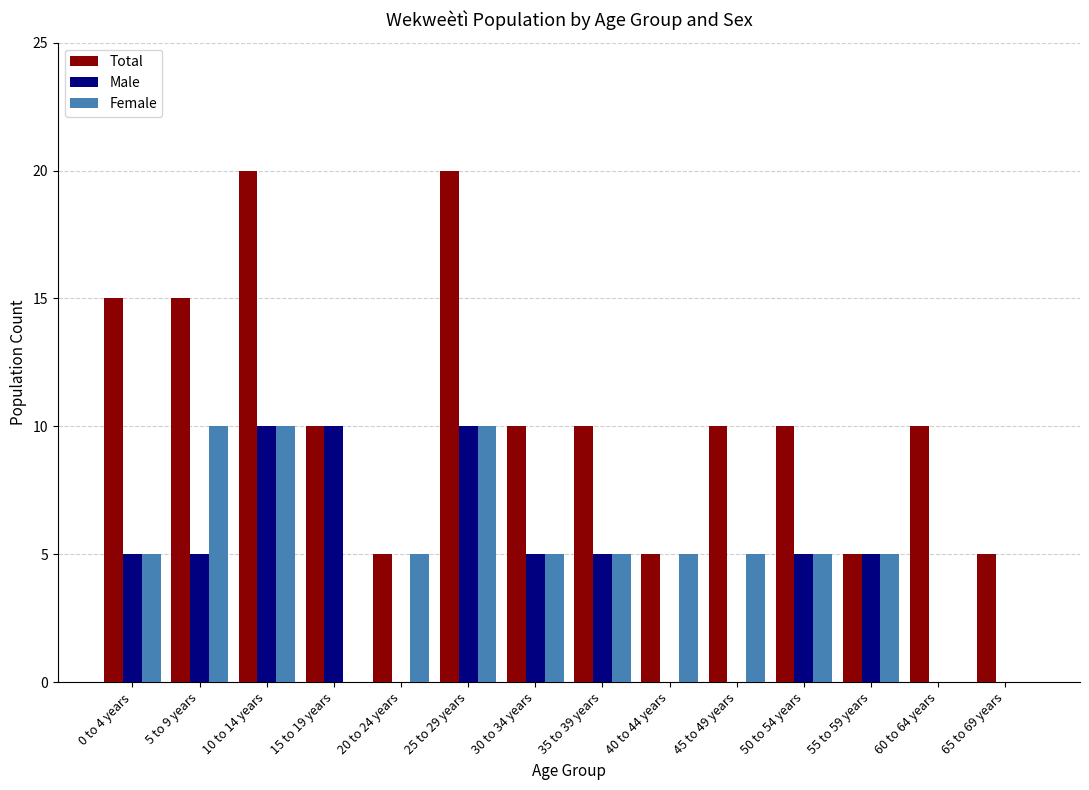

True or false: Male has a value of 5 at 55 to 59 years.

True